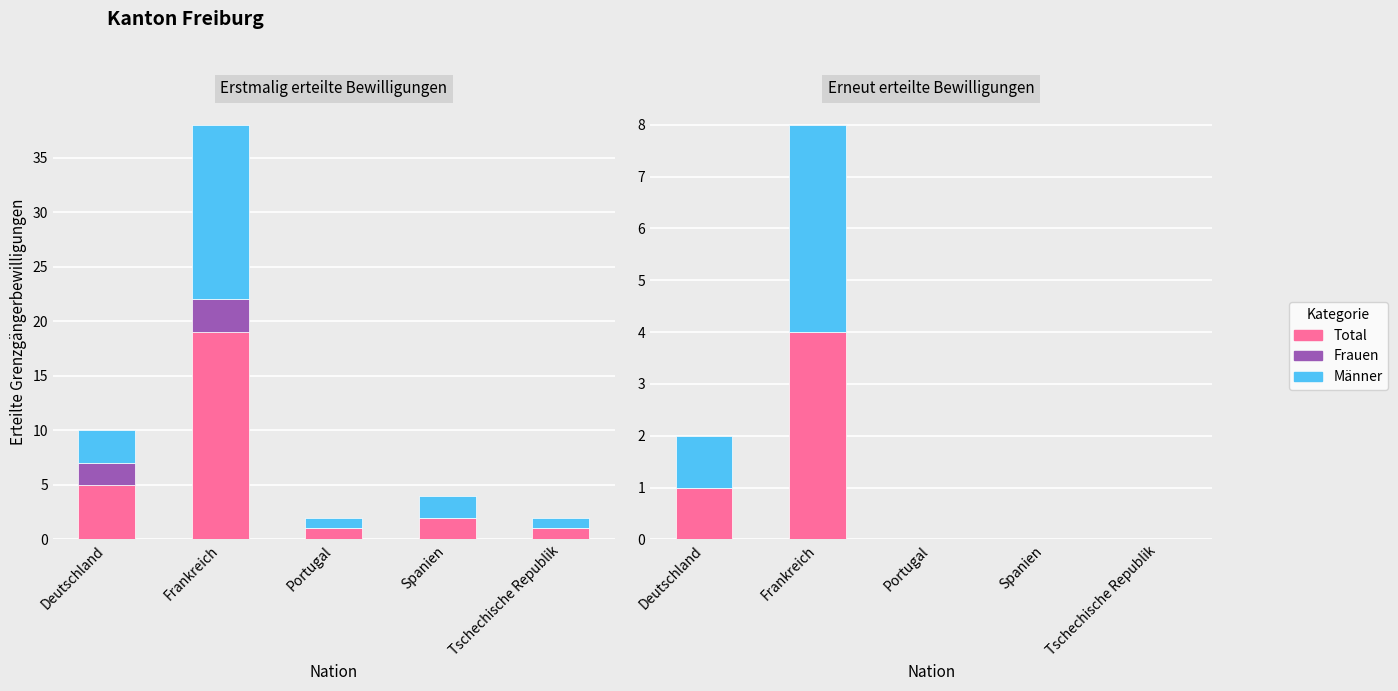

What is the label of the 3rd bar from the left?

Portugal